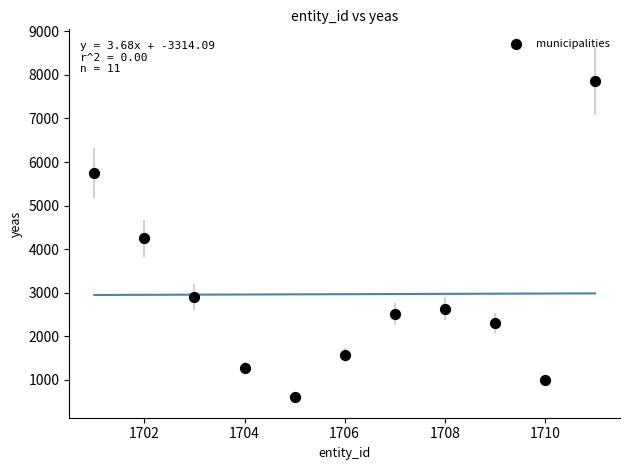

What is the range of Y values (max minus min)?

7257